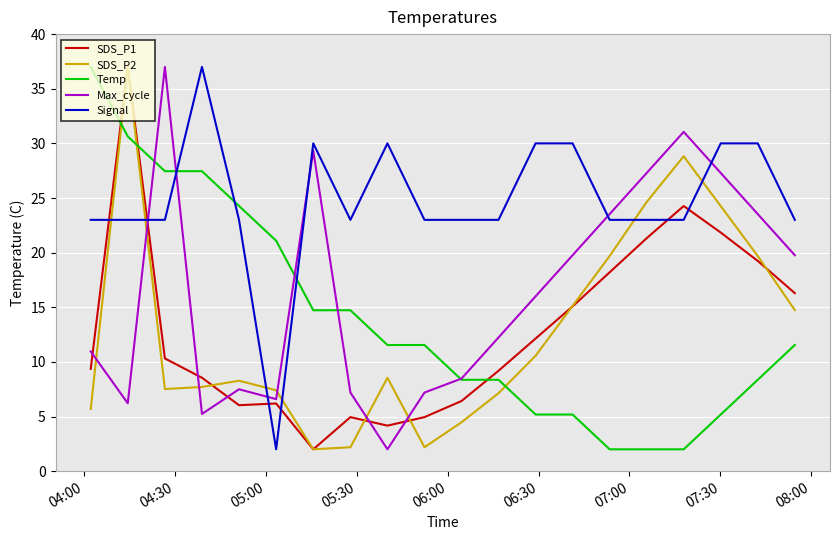

Does the chart display data point markers on the line(s)?

No